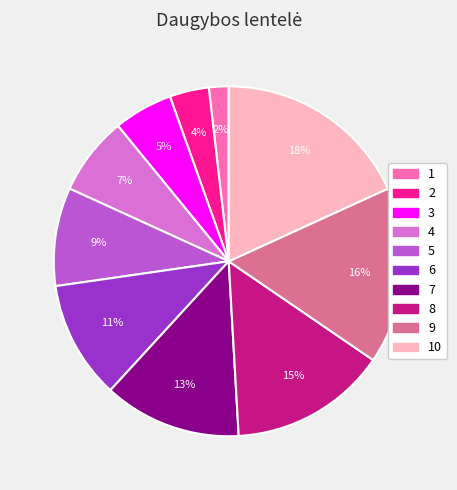

To the nearest percent, what is the difference between the largest and smallest slice percentages?

16%